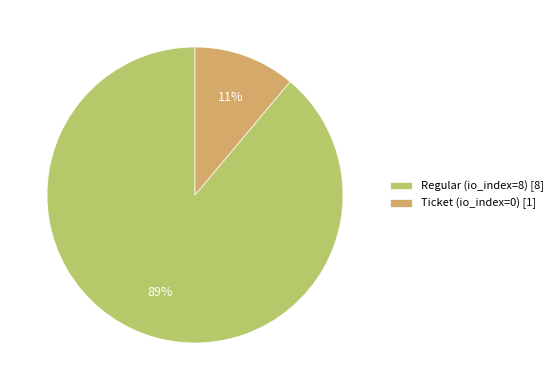

Rank the categories by value from lowest to highest.

Ticket (io_index=0), Regular (io_index=8)